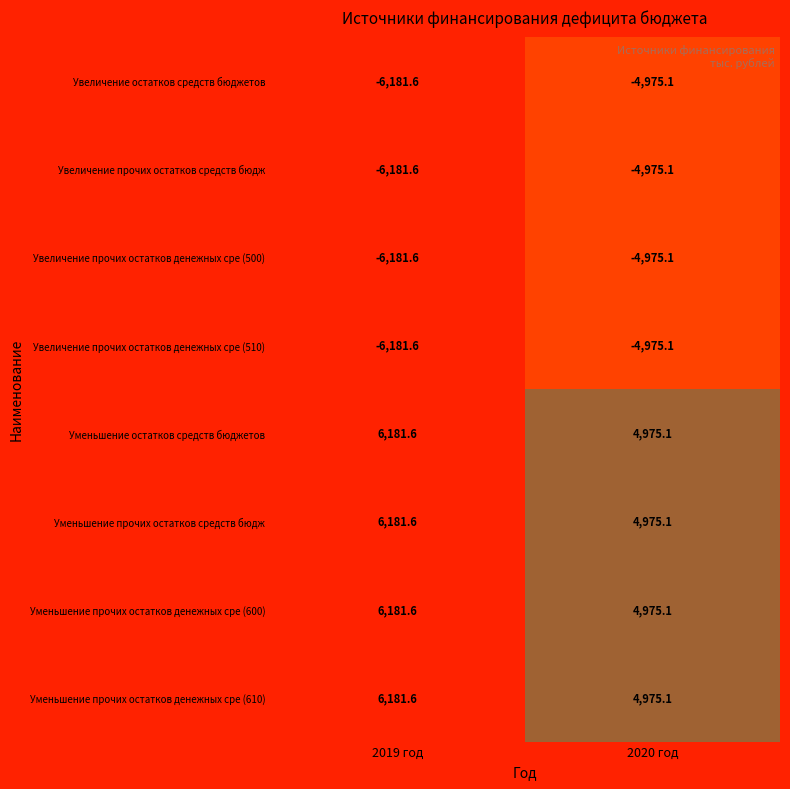

The Увеличение остатков средств бюджетов series shows -3049.6 at 2019 год. True or false?

False